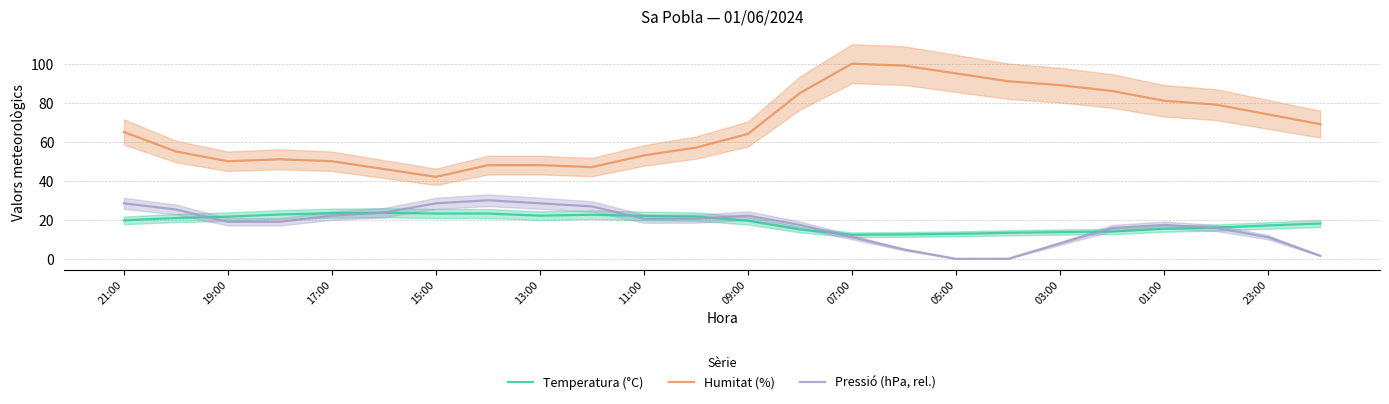

What value does the Pressió (hPa, rel.) series have at 11:00?

20.5